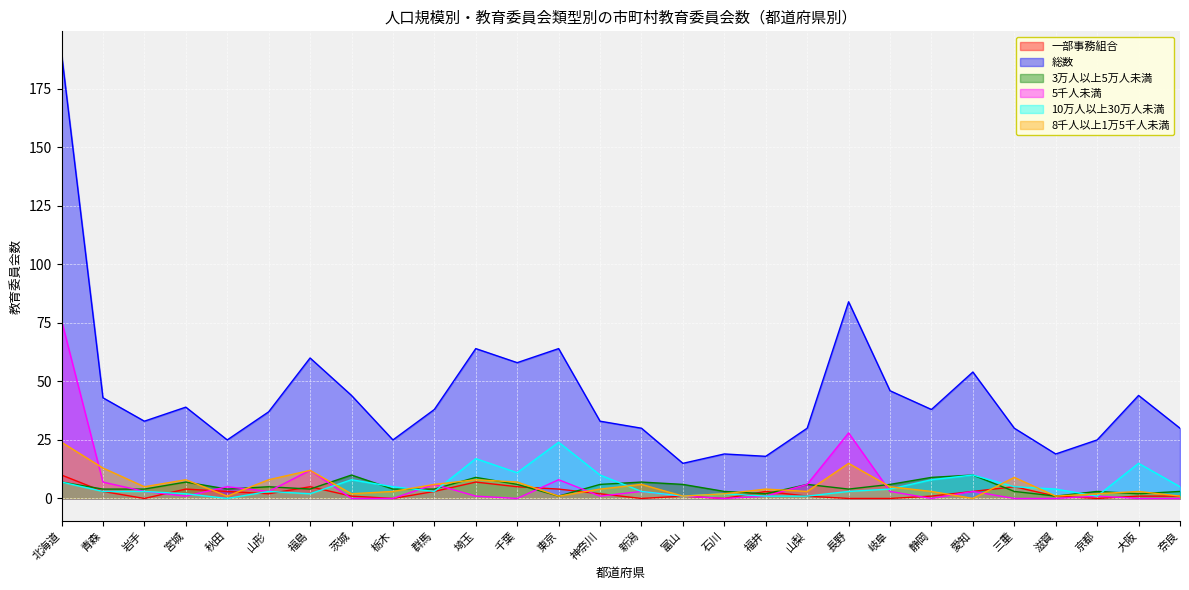

How many interior local peaks does the 8千人以上1万5千人未満 series have?

8